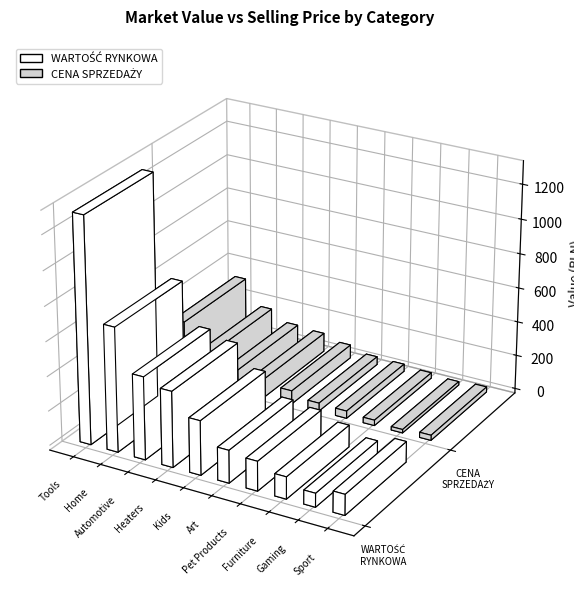

What is the sum of all CENA SPRZEDAŻY values?

986.7